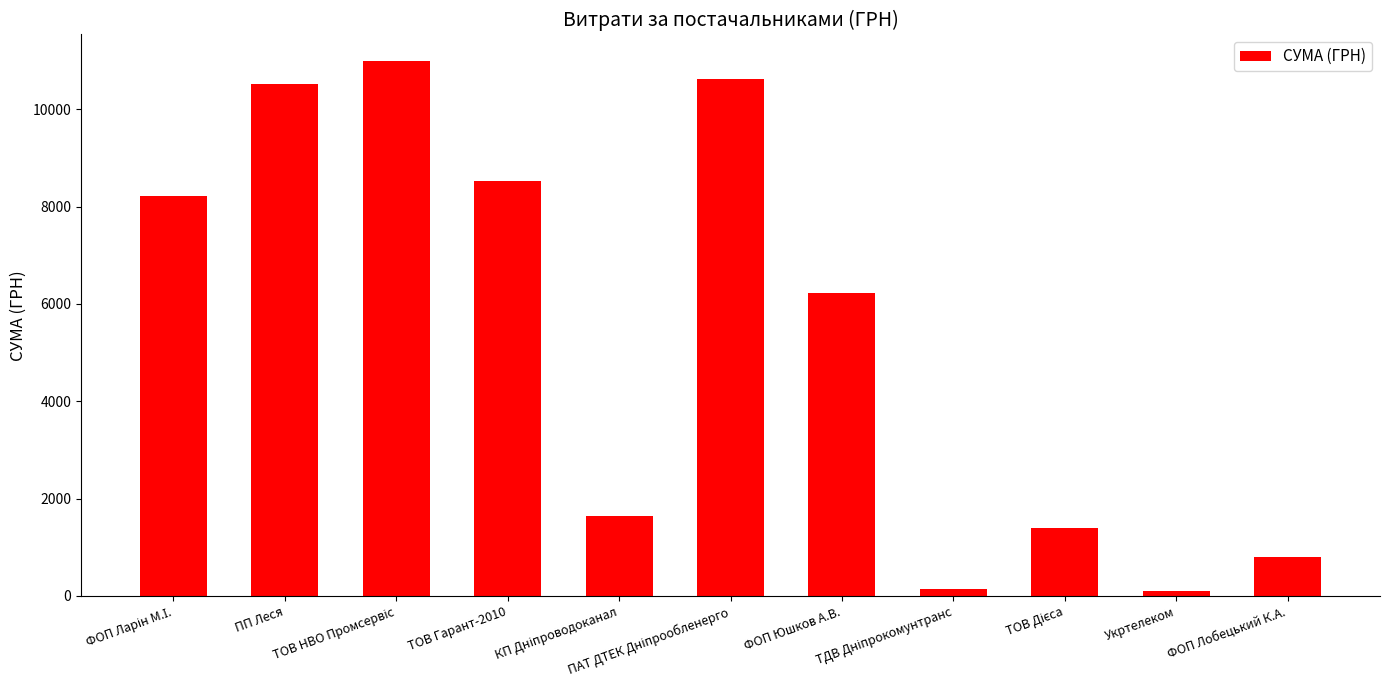

What is the sum of all values?

59169.5